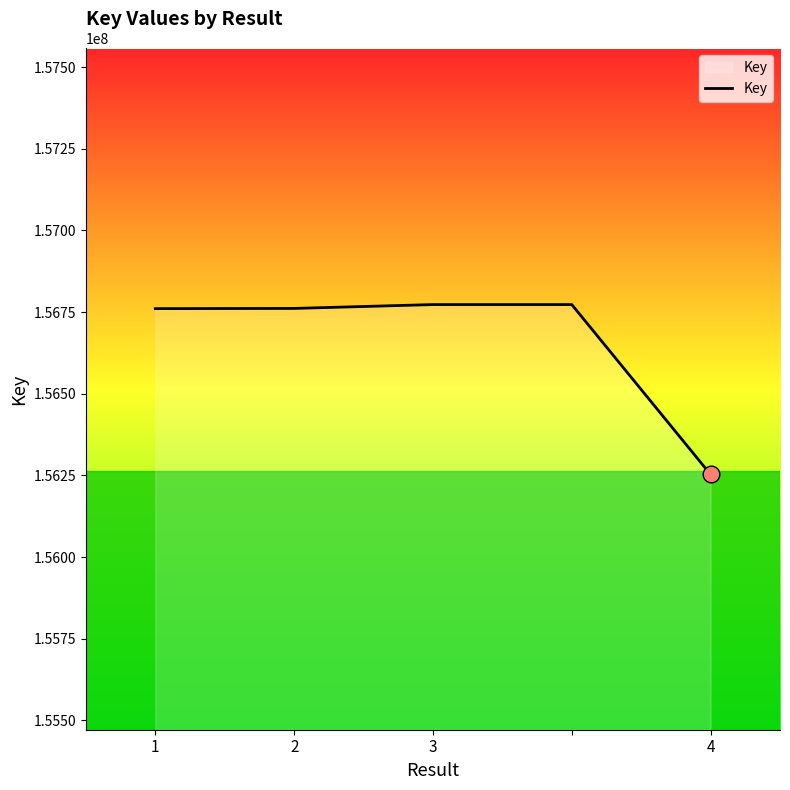

What is the difference between the maximum and minimum values?

520159